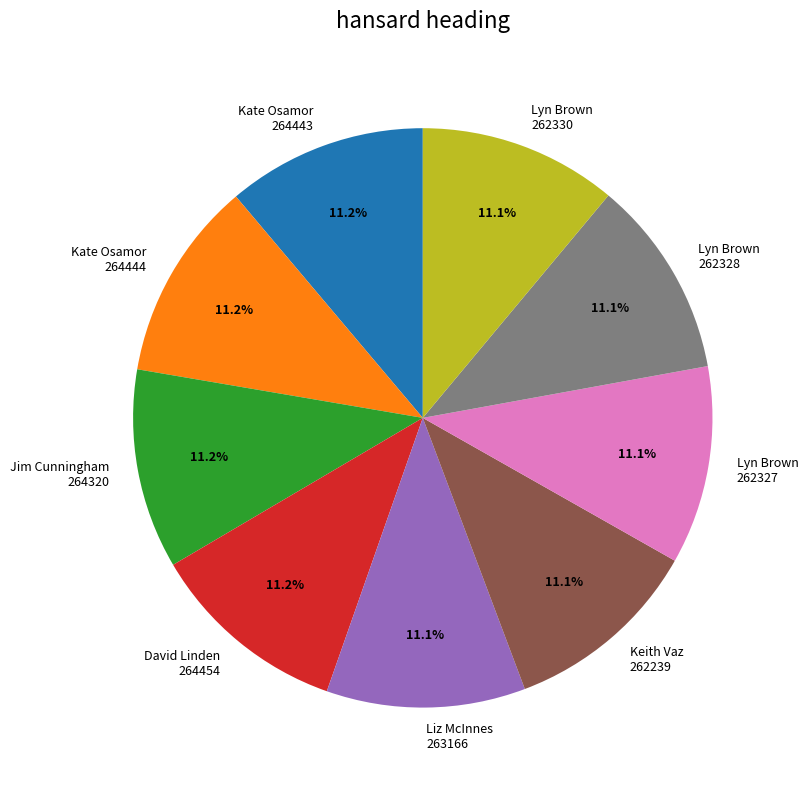

What percentage is NOT represented by Kate Osamor 264444?

88.8%